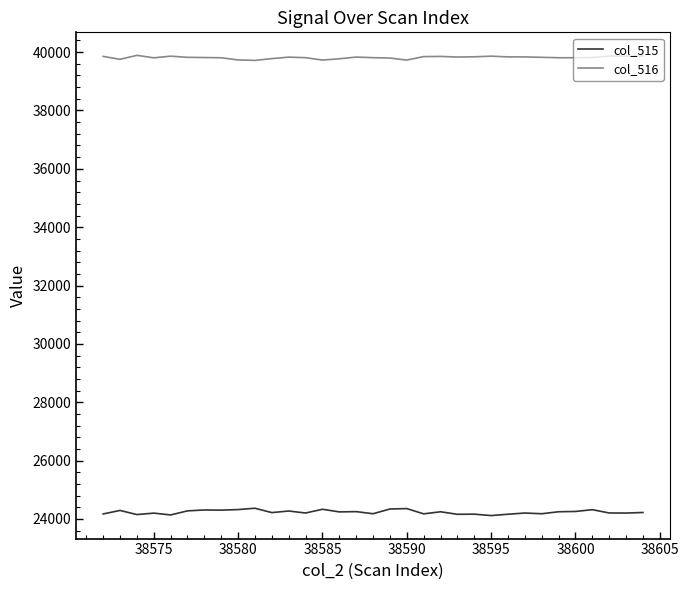

Rank the series by their average value, from lowest to highest.

col_515, col_516